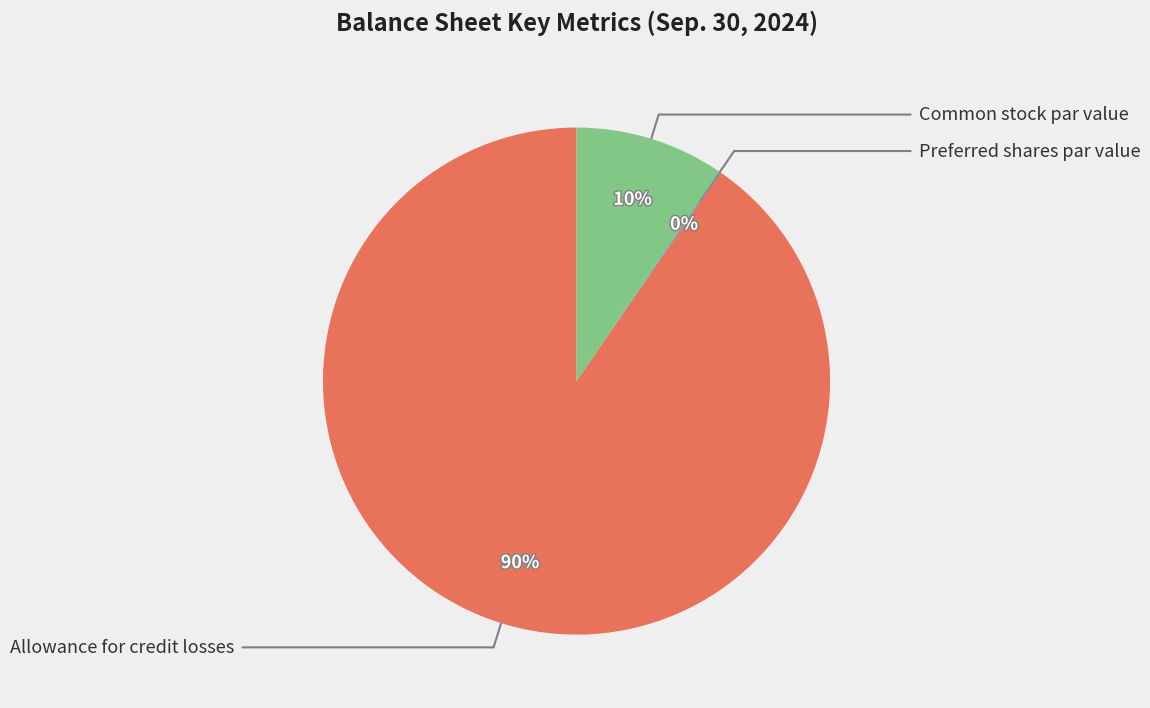

To the nearest percent, what is the average slice percentage?

33%